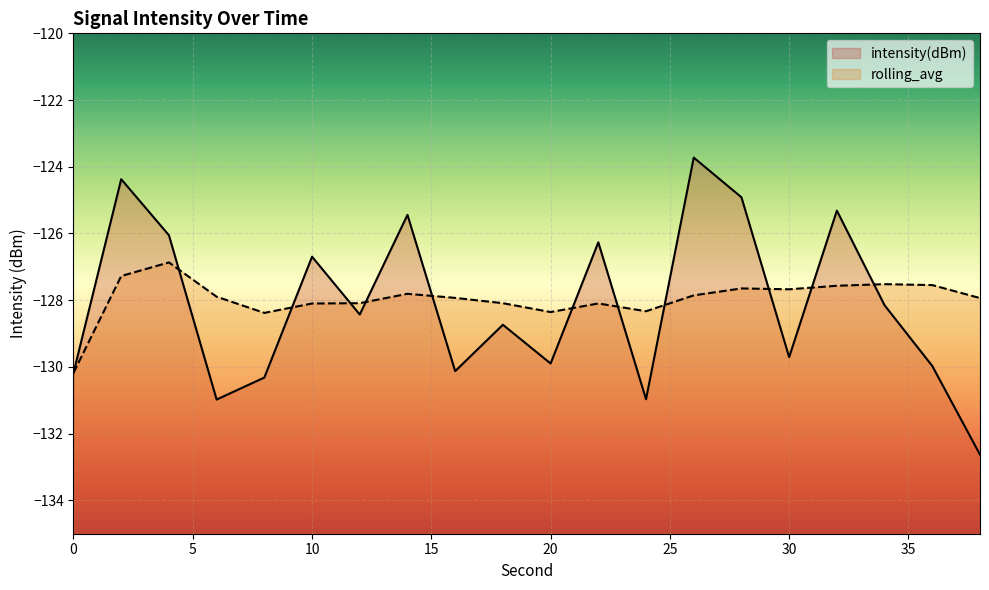

Reading left to right, extract all data points from this chart.

intensity(dBm): -130.2	-124.4	-126.1	-131.0	-130.3	-126.7	-128.4	-125.4	-130.1	-128.7	-129.9	-126.3	-131.0	-123.7	-124.9	-129.7	-125.3	-128.2	-130.0	-132.6
rolling_avg: -130.2	-127.3	-126.9	-127.9	-128.4	-128.1	-128.1	-127.8	-127.9	-128.1	-128.4	-128.1	-128.3	-127.9	-127.6	-127.7	-127.6	-127.5	-127.5	-127.9